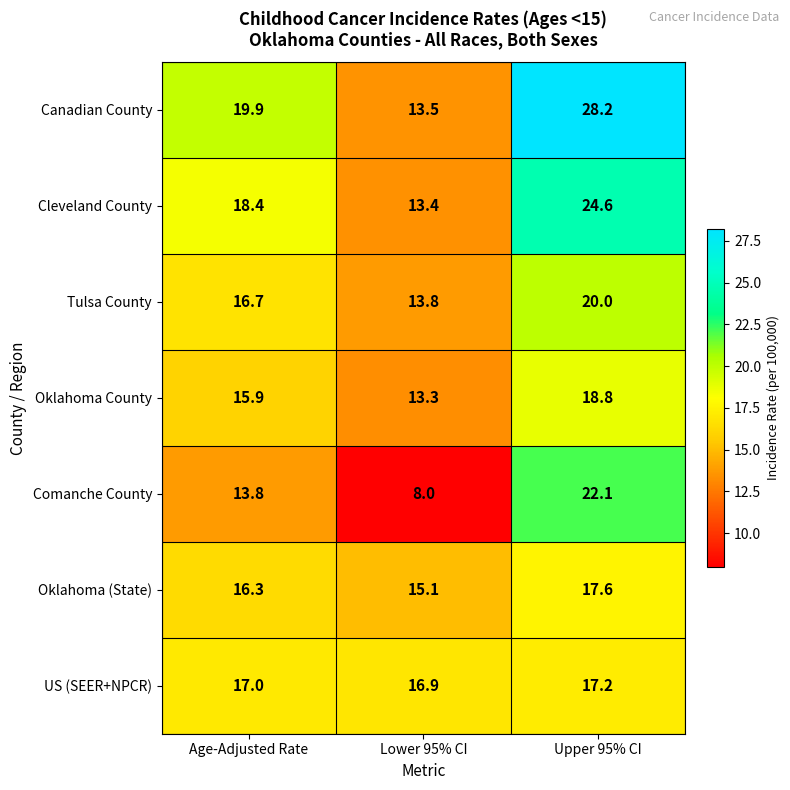

Reading left to right, list all the values displayed in this chart.

Canadian County: Age-Adjusted Rate=19.9	Lower 95% CI=13.5	Upper 95% CI=28.2
Cleveland County: Age-Adjusted Rate=18.4	Lower 95% CI=13.4	Upper 95% CI=24.6
Tulsa County: Age-Adjusted Rate=16.7	Lower 95% CI=13.8	Upper 95% CI=20.0
Oklahoma County: Age-Adjusted Rate=15.9	Lower 95% CI=13.3	Upper 95% CI=18.8
Comanche County: Age-Adjusted Rate=13.8	Lower 95% CI=8.0	Upper 95% CI=22.1
Oklahoma (State): Age-Adjusted Rate=16.3	Lower 95% CI=15.1	Upper 95% CI=17.6
US (SEER+NPCR): Age-Adjusted Rate=17.0	Lower 95% CI=16.9	Upper 95% CI=17.2